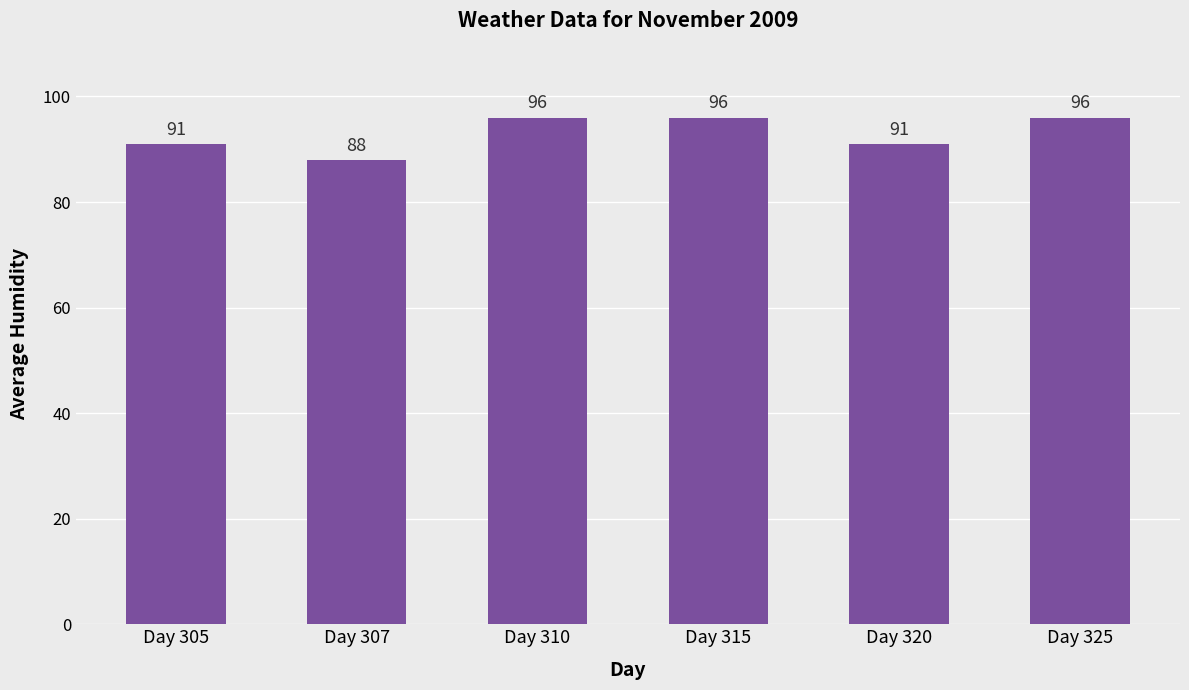

True or false: the data shows 96 at Day 325.

True